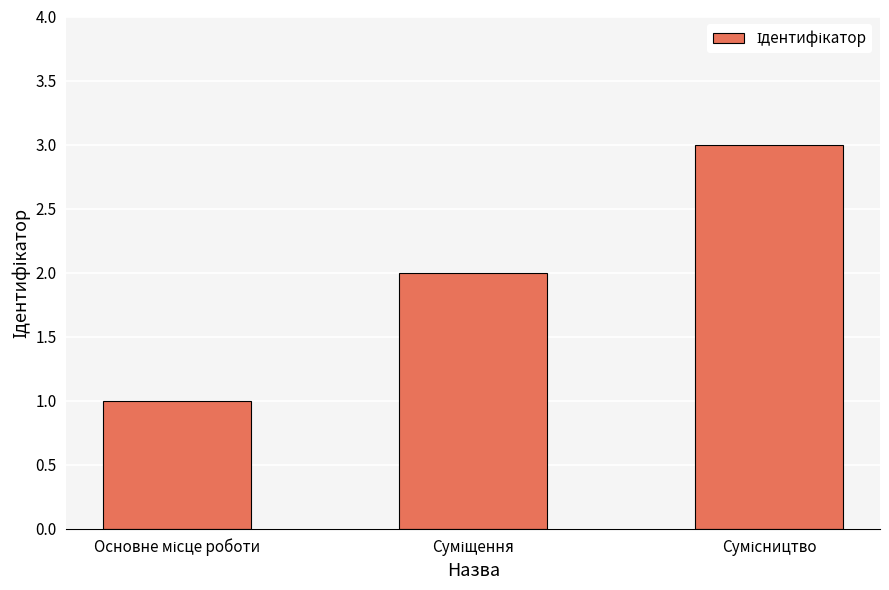

Reading left to right, list all the values displayed in this chart.

1	2	3